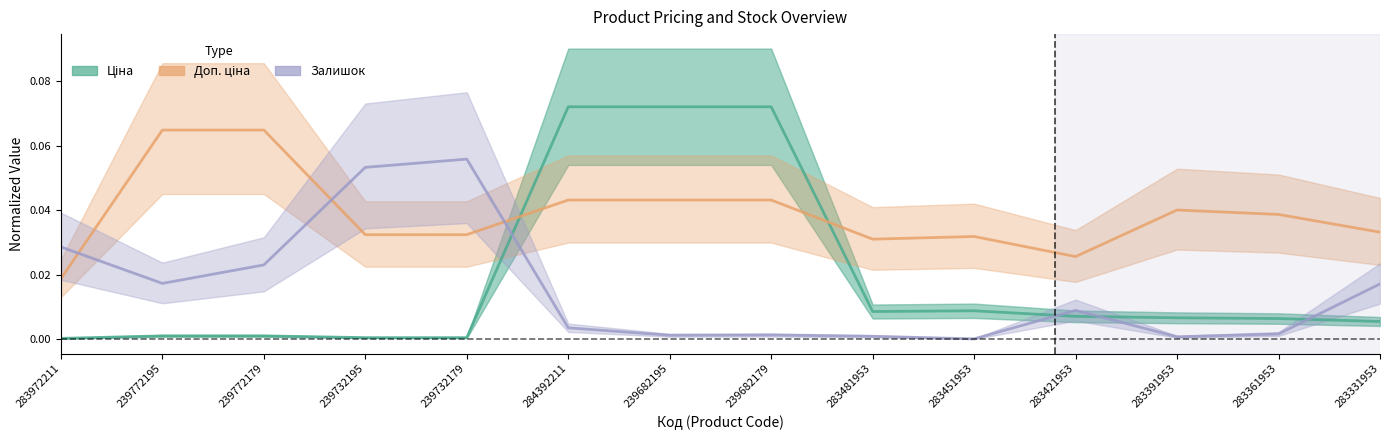

How many interior local valleys does the Ціна series have?

1